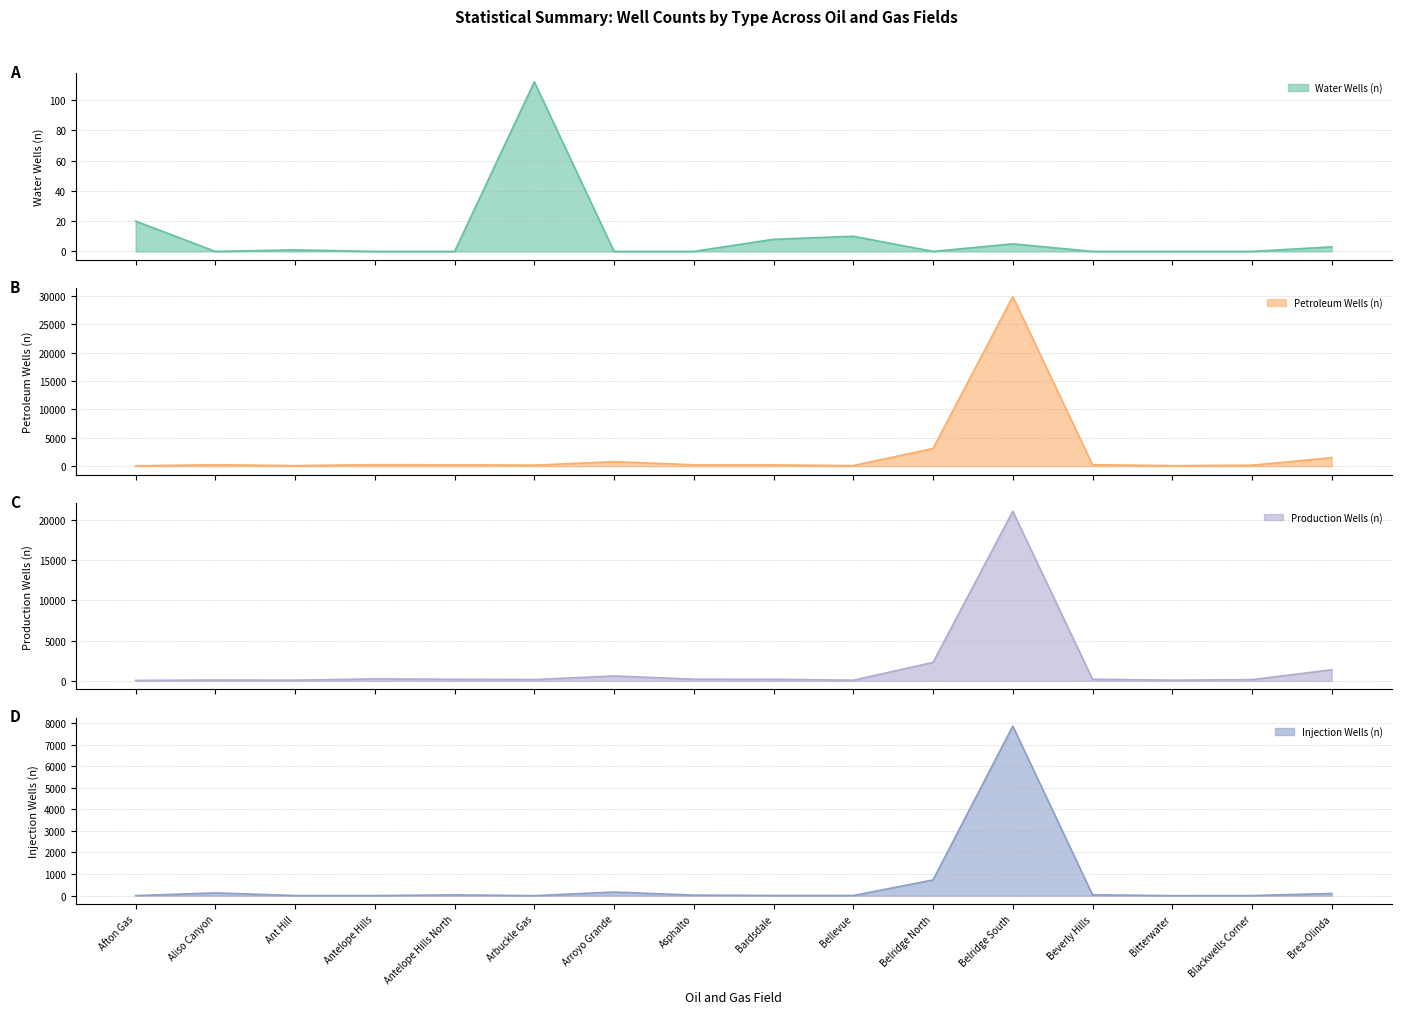

What position from the right is Antelope Hills North?

12